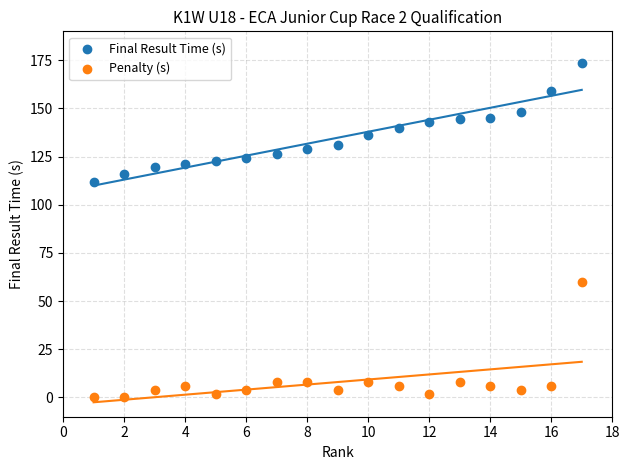

What are all the series names shown in the legend?

Final Result Time (s), Penalty (s)